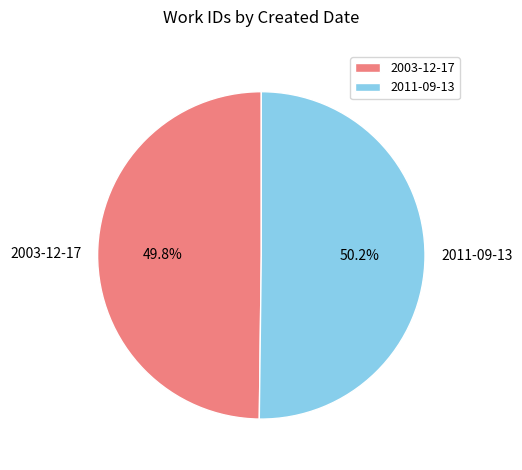

Approximately how many times larger is the value at 2003-12-17 compared to 2011-09-13?

1.0